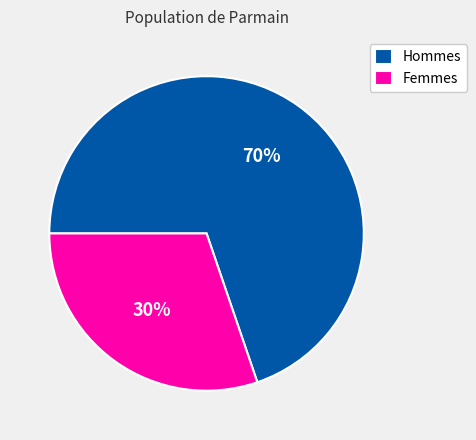

True or false: Hommes accounts for 70% of the total.

True